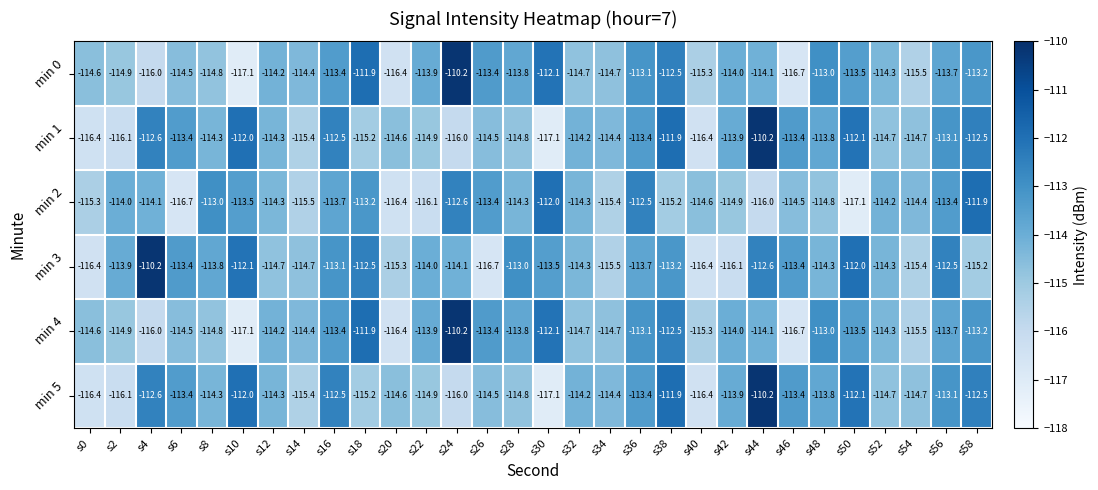

What is the difference between the highest and lowest values at s22?

2.2